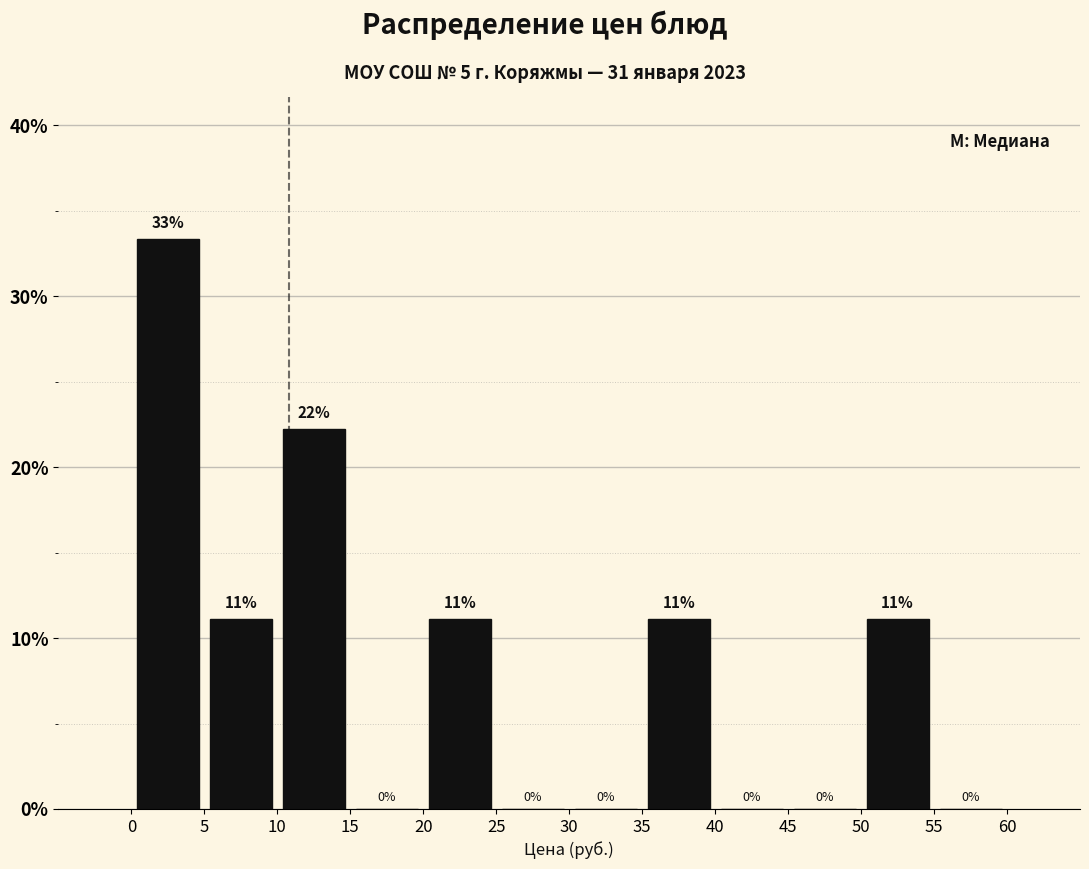

Over which range of the x-axis is the bar tallest?

0 to 5